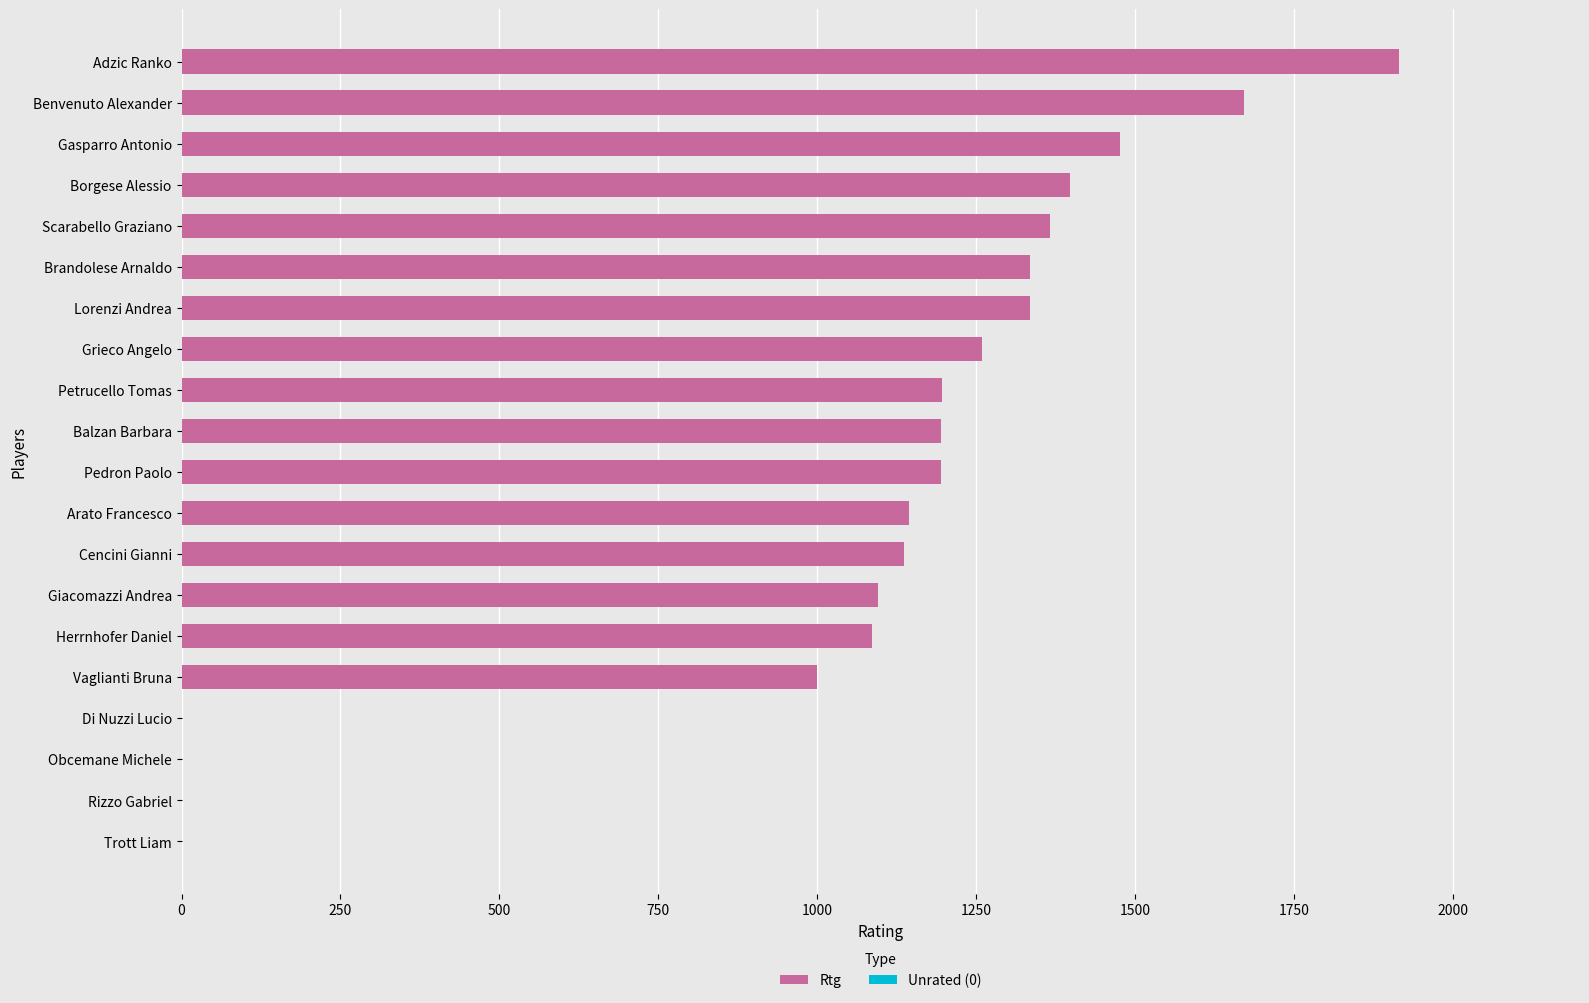

Reading left to right, extract all data points from this chart.

Rtg: 1916.0	1671.0	1477.0	1398.0	1366.0	1334.0	1334.0	1260.0	1196.0	1194.0	1194.0	1145.0	1136.0	1096.0	1086.0	1000.0	0.0	0.0	0.0	0.0
Unrated (0): 0.0	0.0	0.0	0.0	0.0	0.0	0.0	0.0	0.0	0.0	0.0	0.0	0.0	0.0	0.0	0.0	0.5	0.5	0.5	0.5